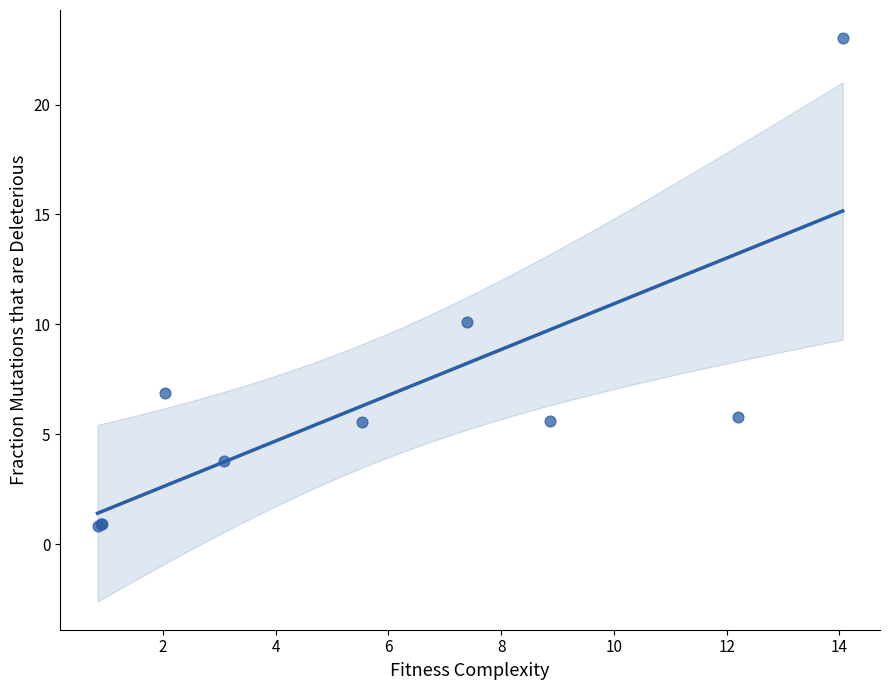

What Y value in the scatter plot is closest to 11?

10.1